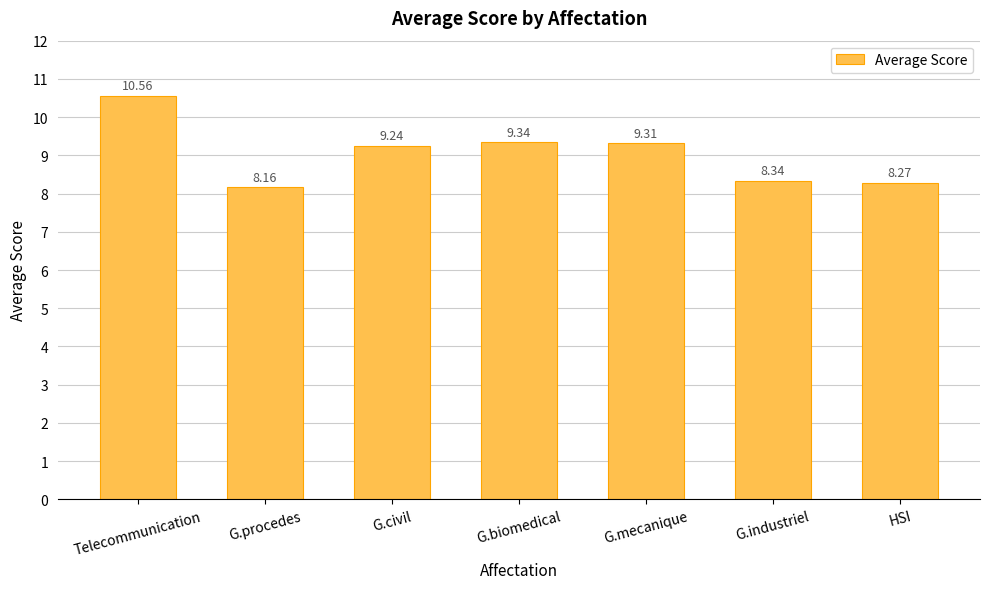

What is the average value?

9.0